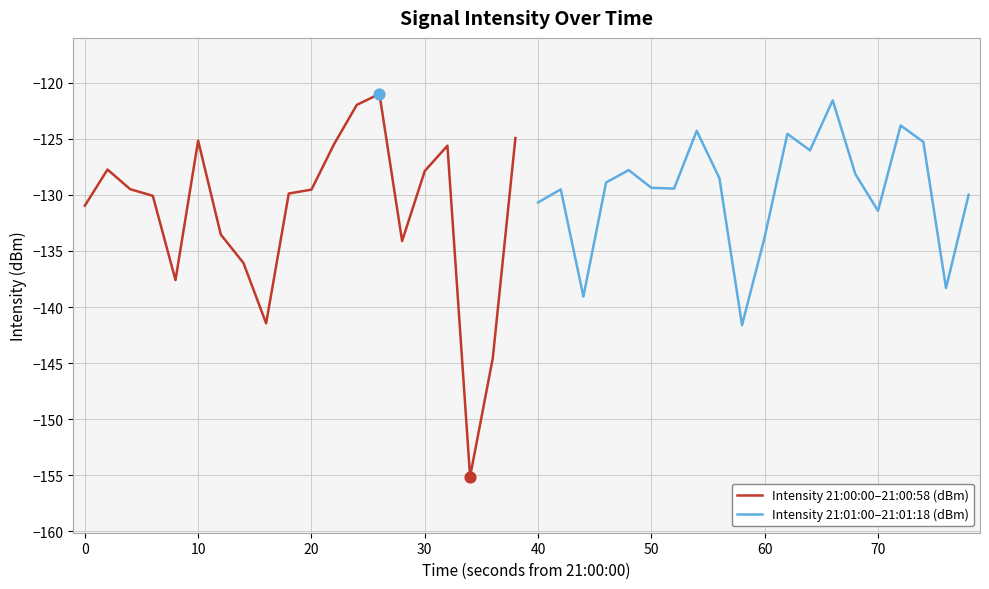

Which series reaches the minimum Y coordinate?

Intensity 21:00:00–21:00:58 (dBm)